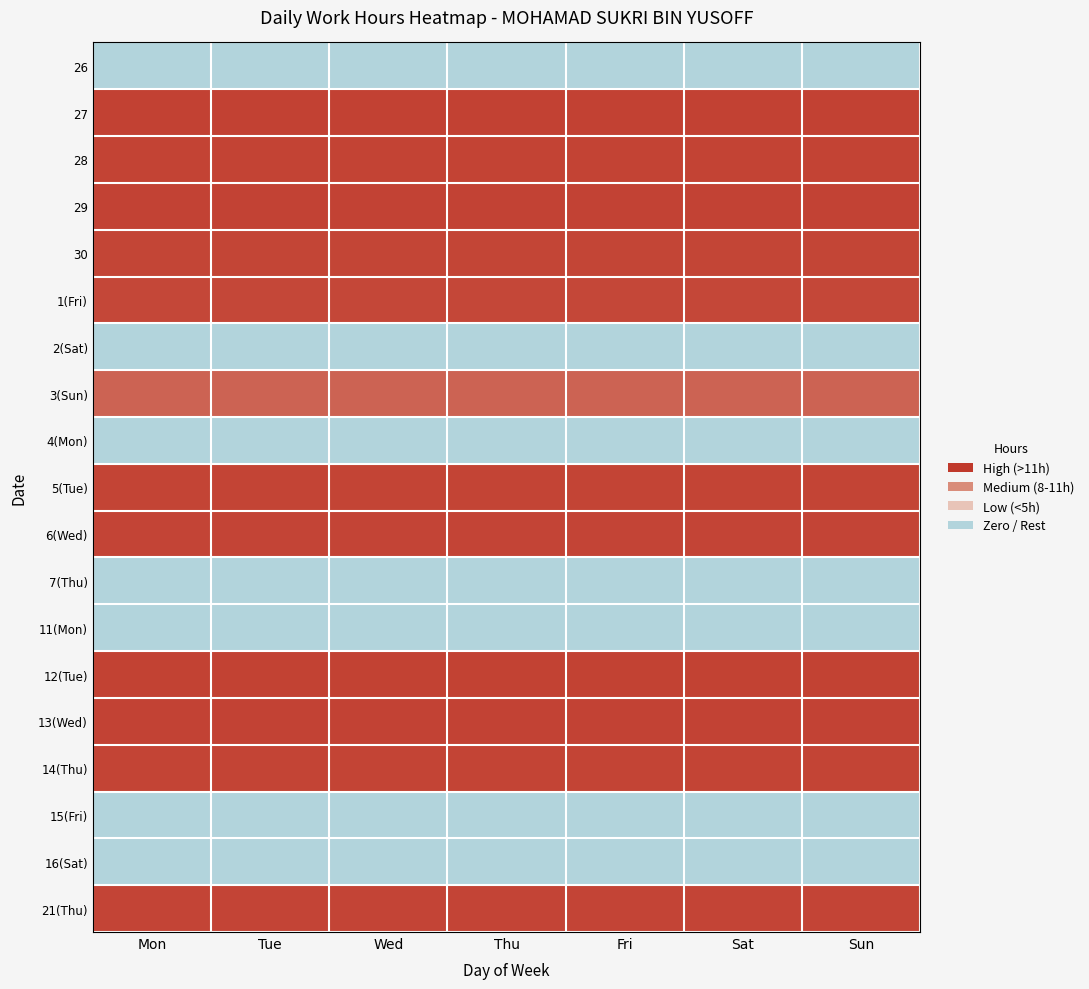

How many distinct data groups are displayed?

19